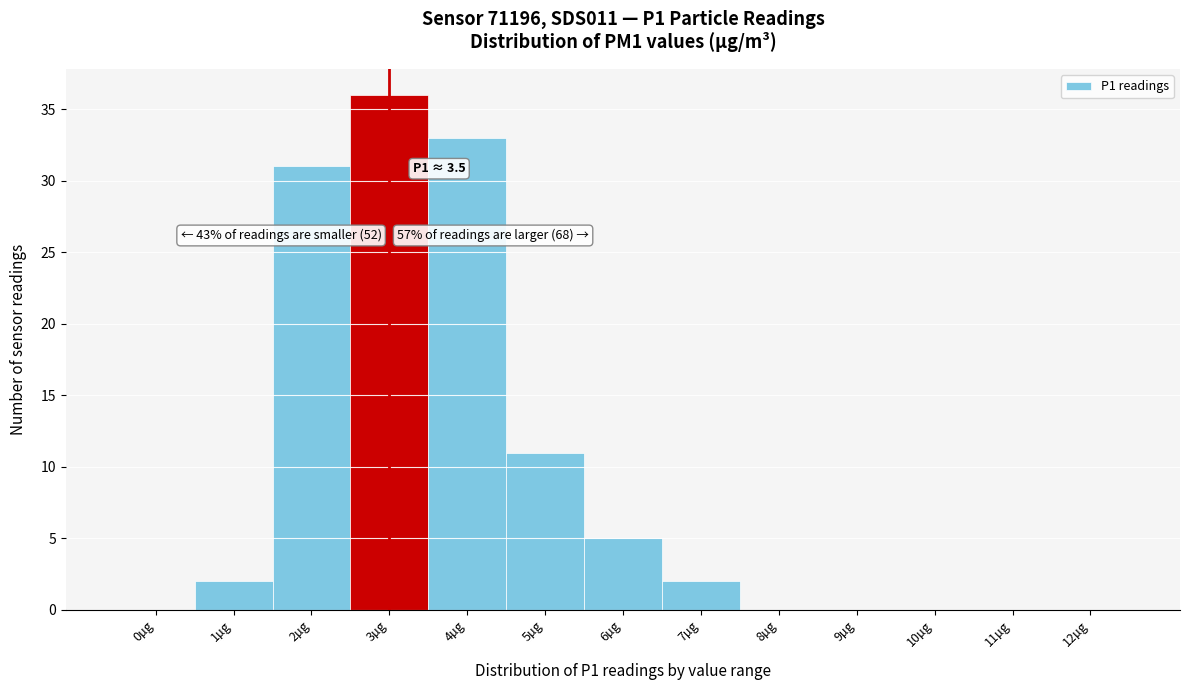

Reading left to right, list all the values displayed in this chart.

0µg=0	1µg=2	2µg=31	3µg=36	4µg=33	5µg=11	6µg=5	7µg=2	8µg=0	9µg=0	10µg=0	11µg=0	12µg=0